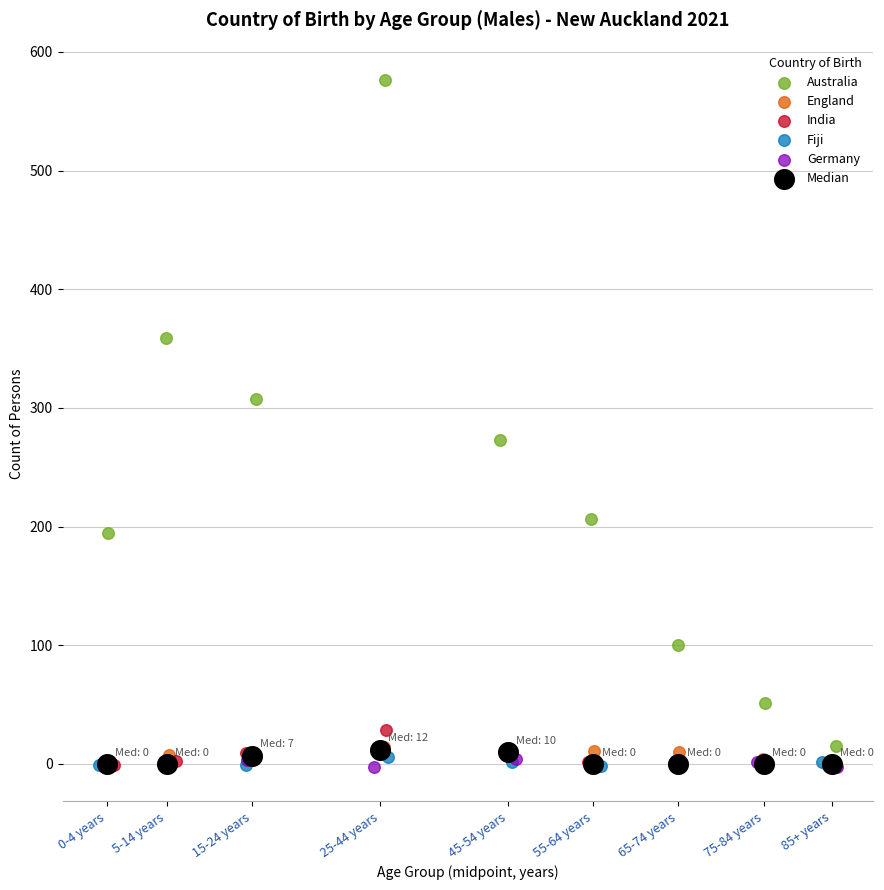

What are all the series names shown in the legend?

Australia, England, India, Fiji, Germany, Median